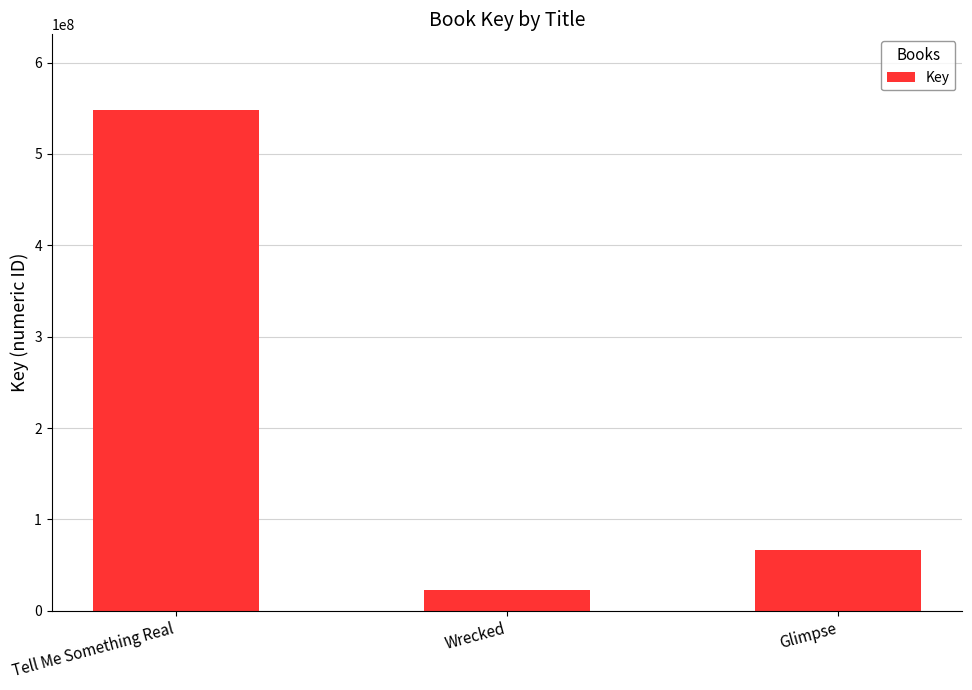

What is the smallest value displayed?

23200245